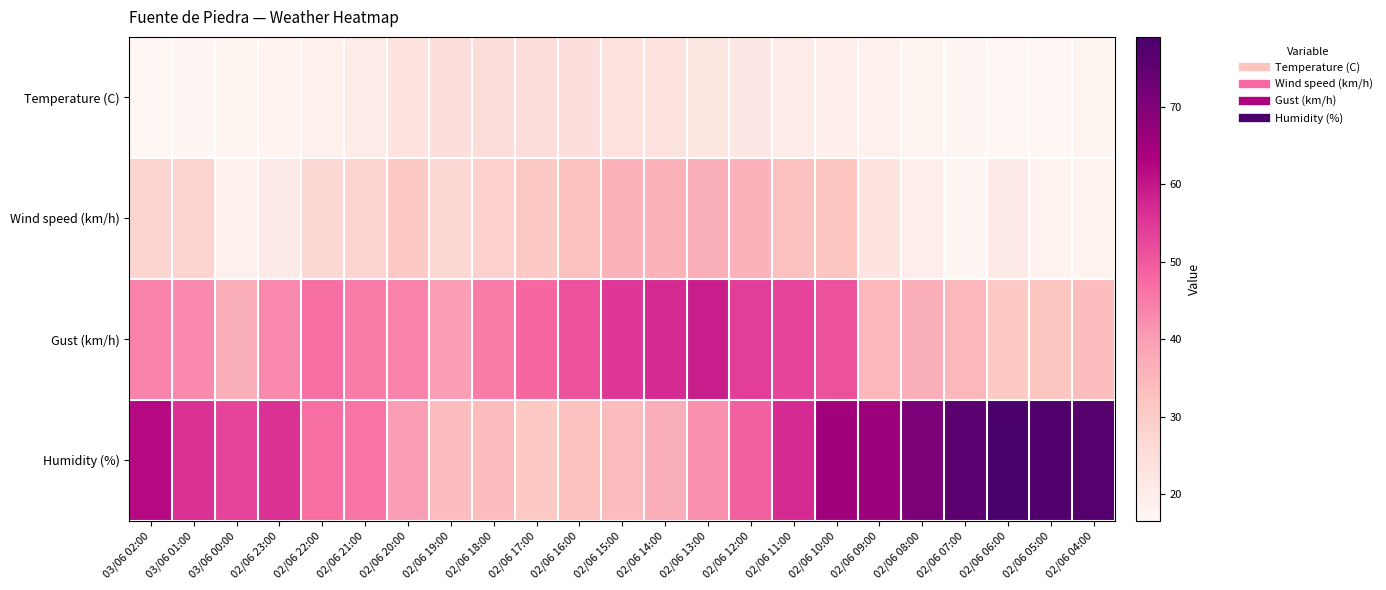

What is the smallest value displayed?

16.6